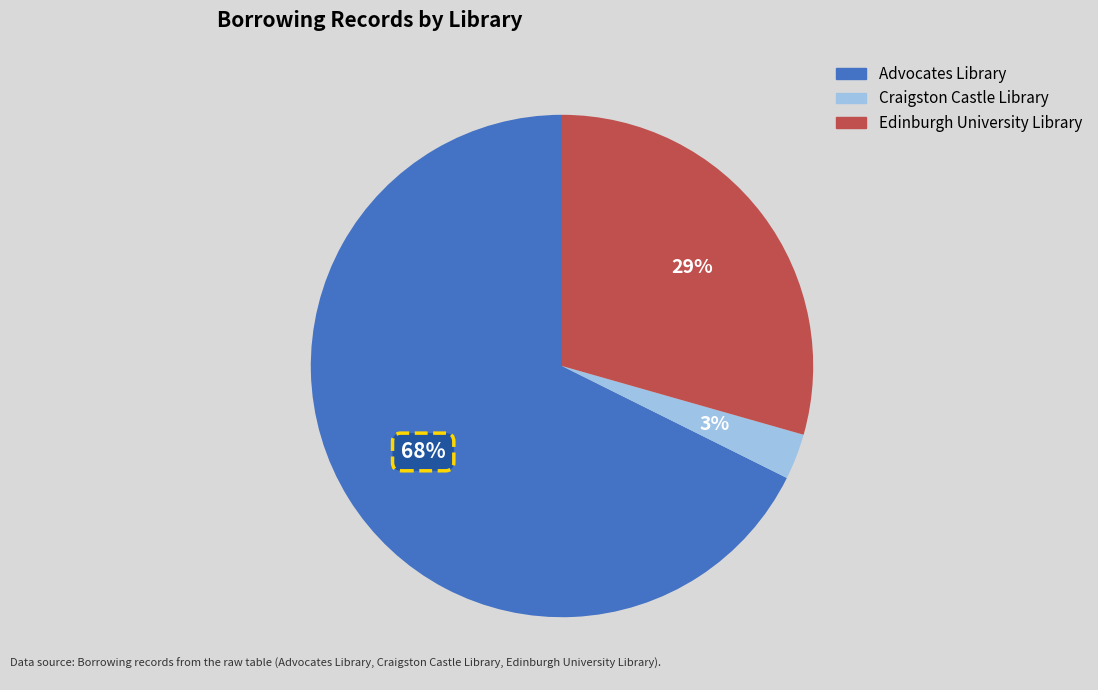

What is the ratio of the value at Edinburgh University Library to the value at Advocates Library?

0.4